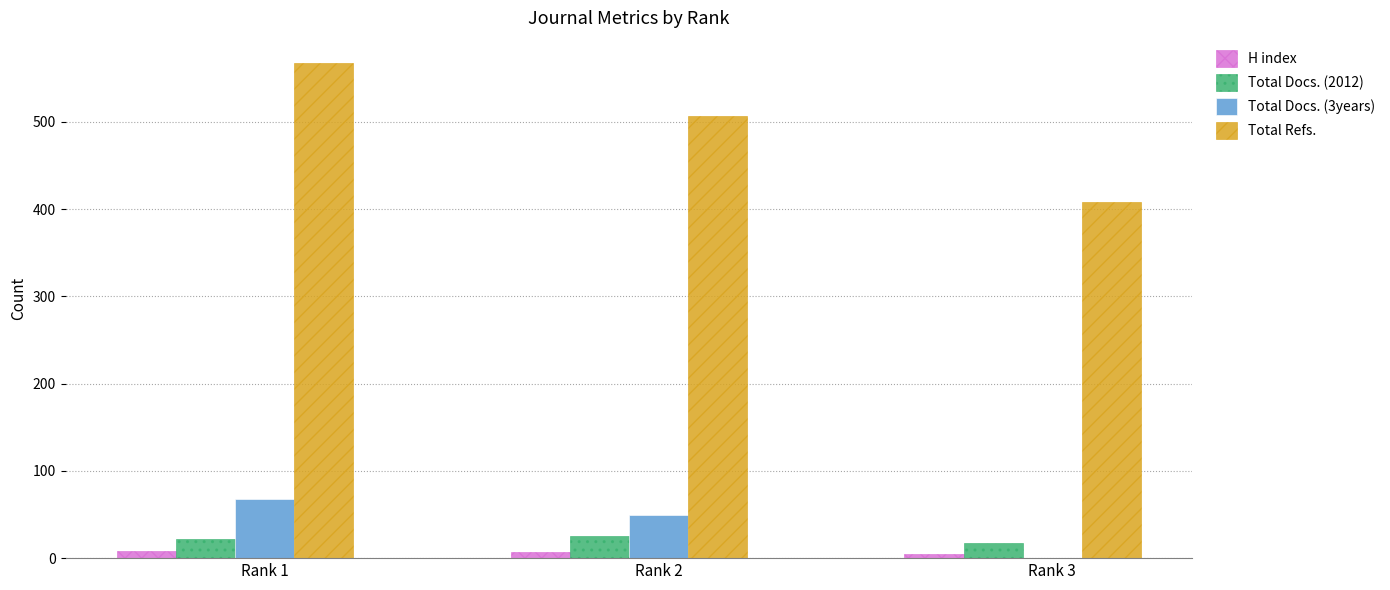

Which series changed the most between Rank 2 and Rank 3?

Total Refs.